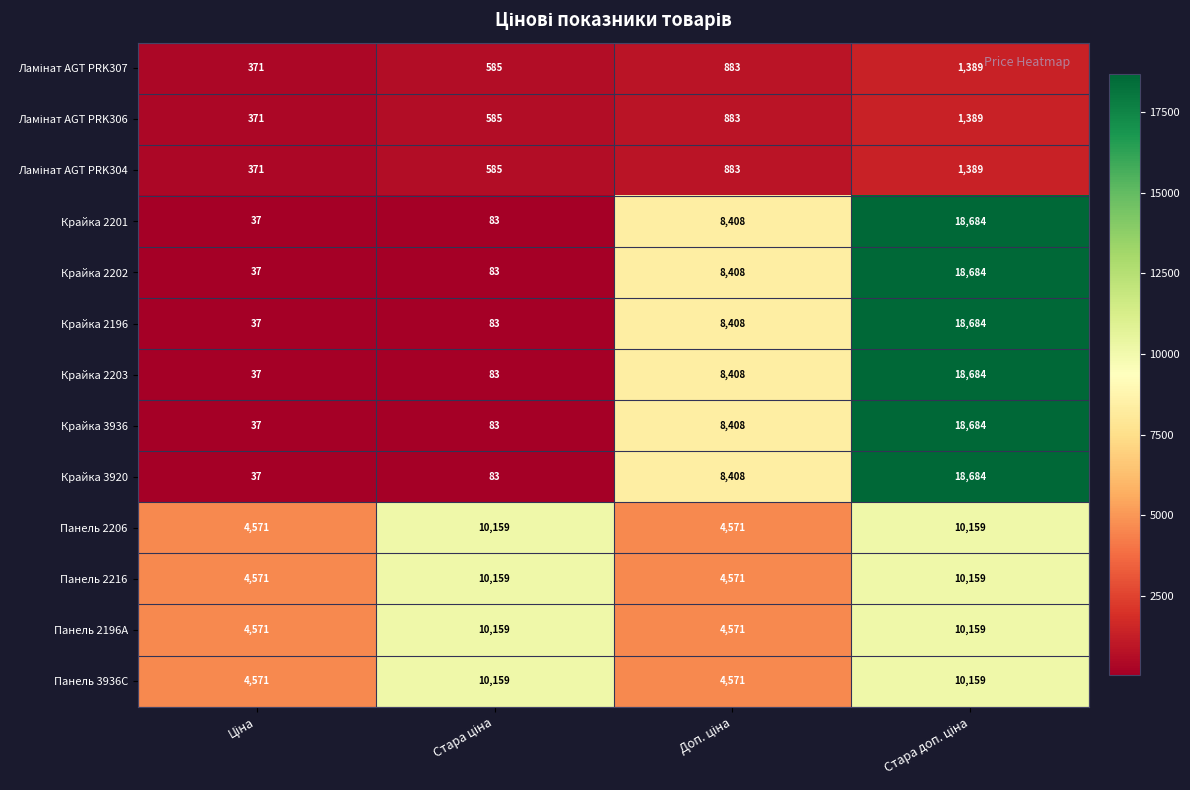

What is the sum of all Крайка 2201 values?

27212